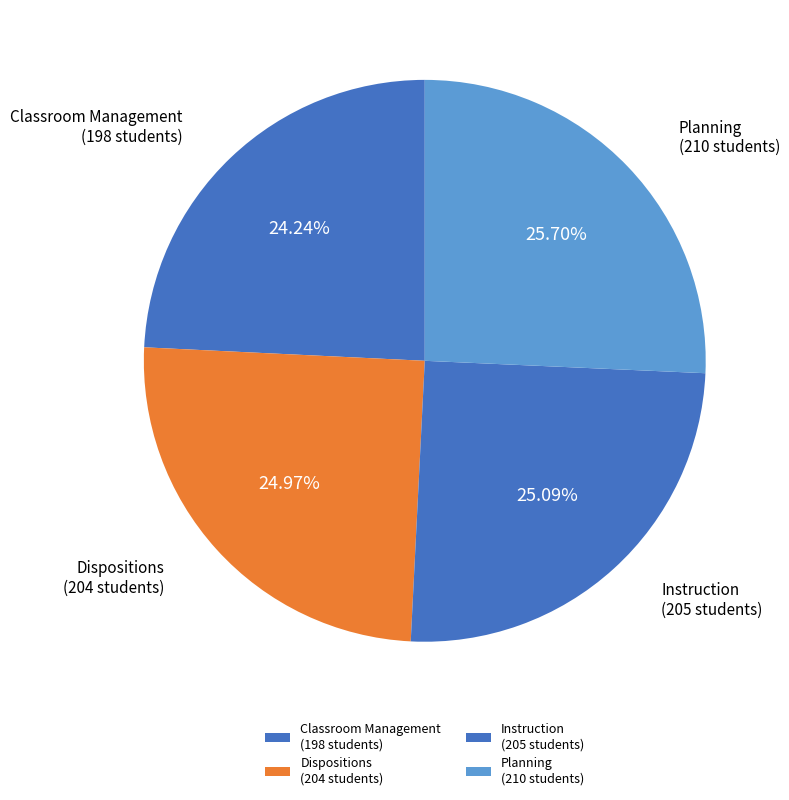

How much of the chart is everything except Instruction?

74.9%